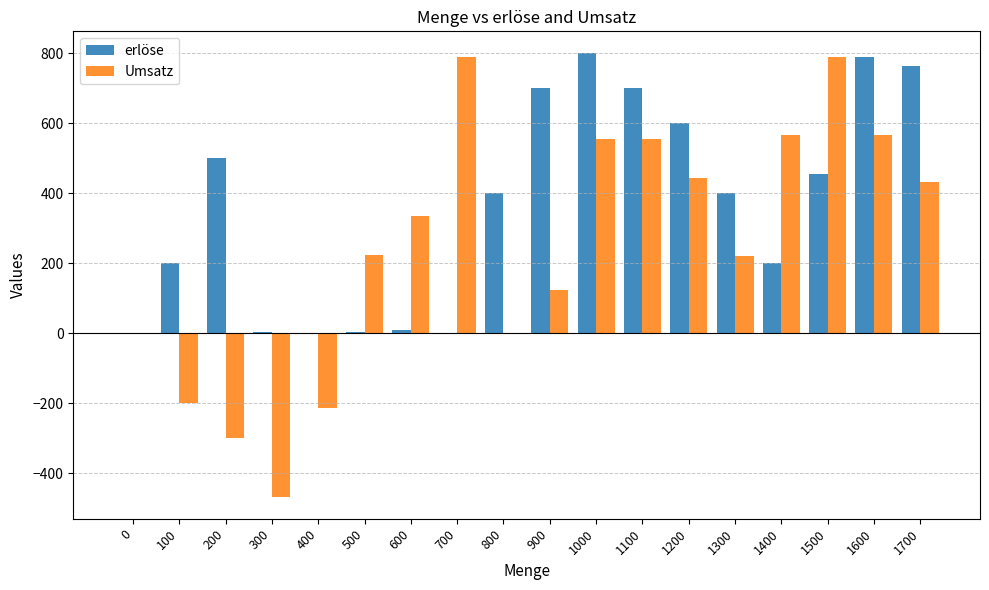

Which series changed the most between 600 and 1100?

erlöse